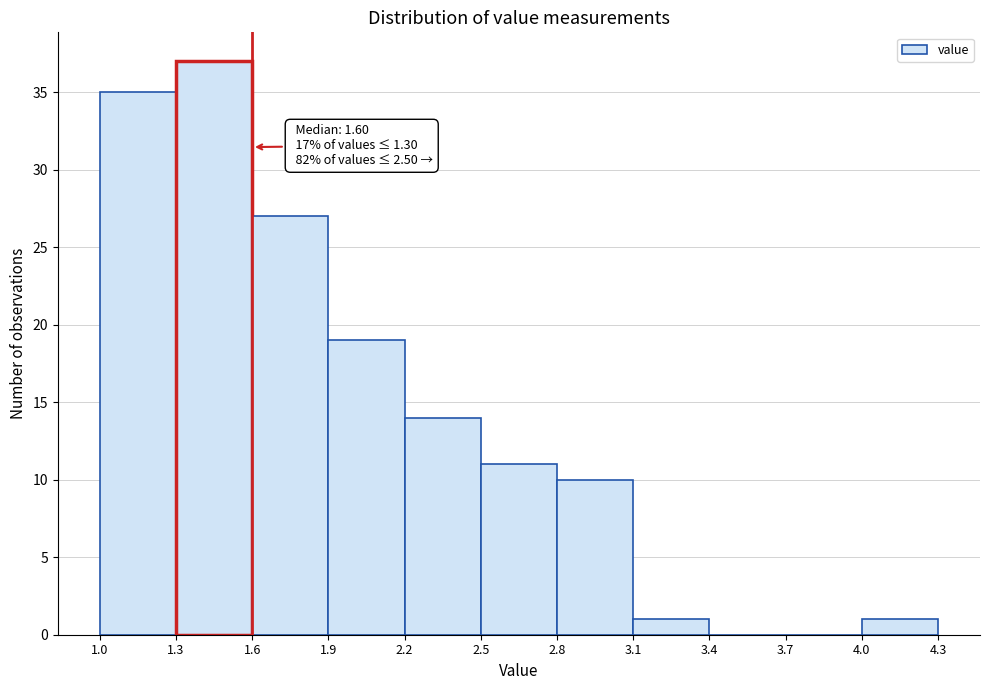

Which range on the x-axis has the tallest bar?

1.3 to 1.6